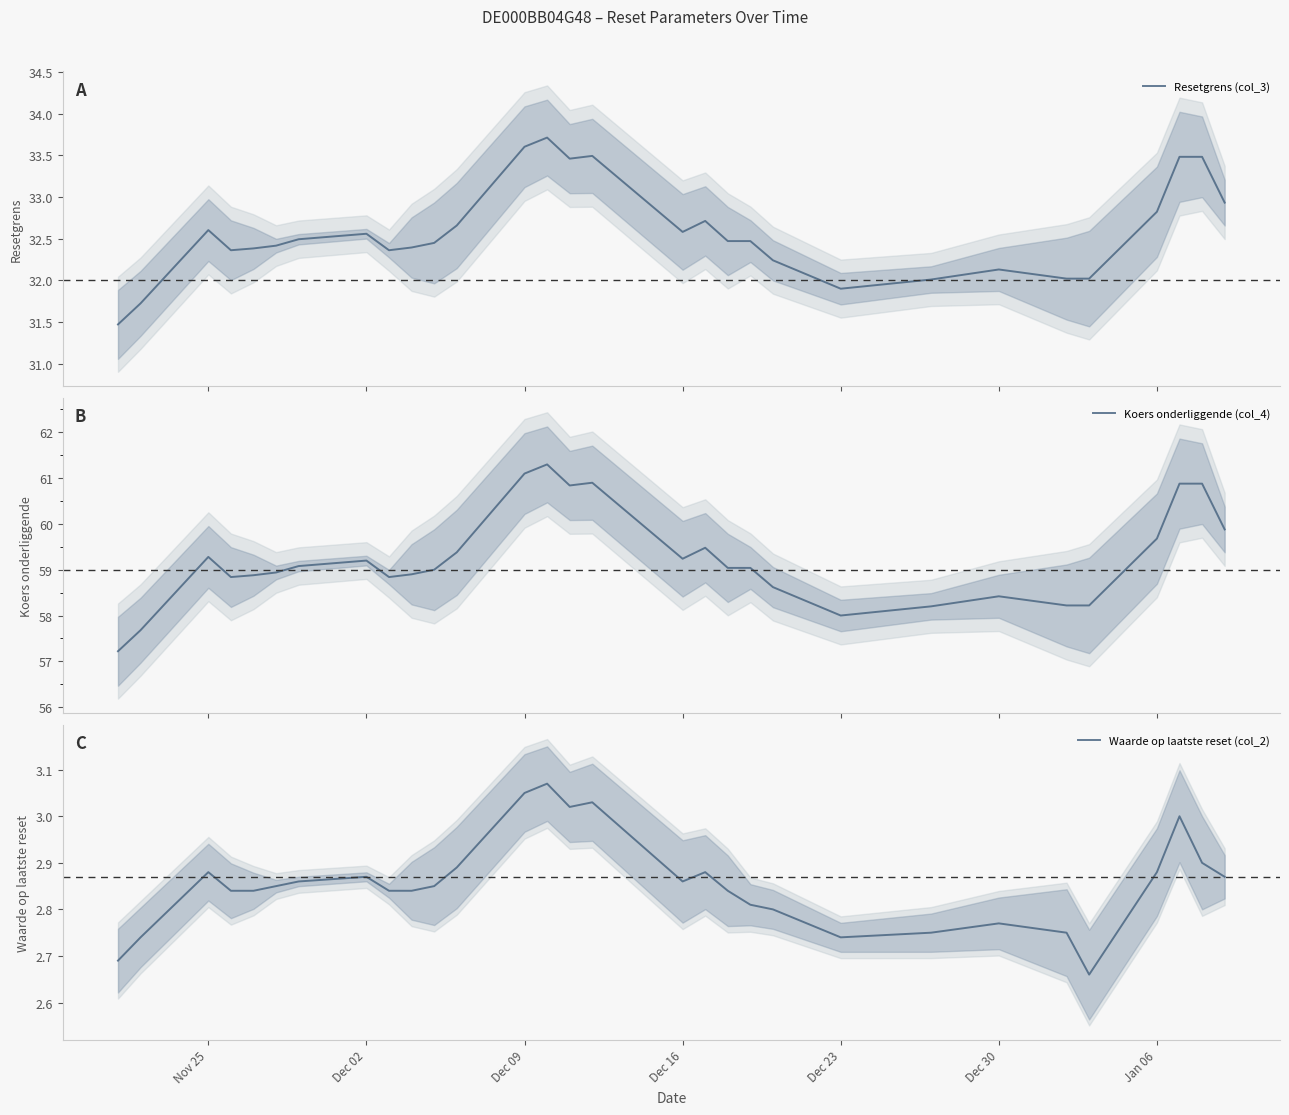

How many data points in Koers onderliggende (col_4) are less than 59?

13